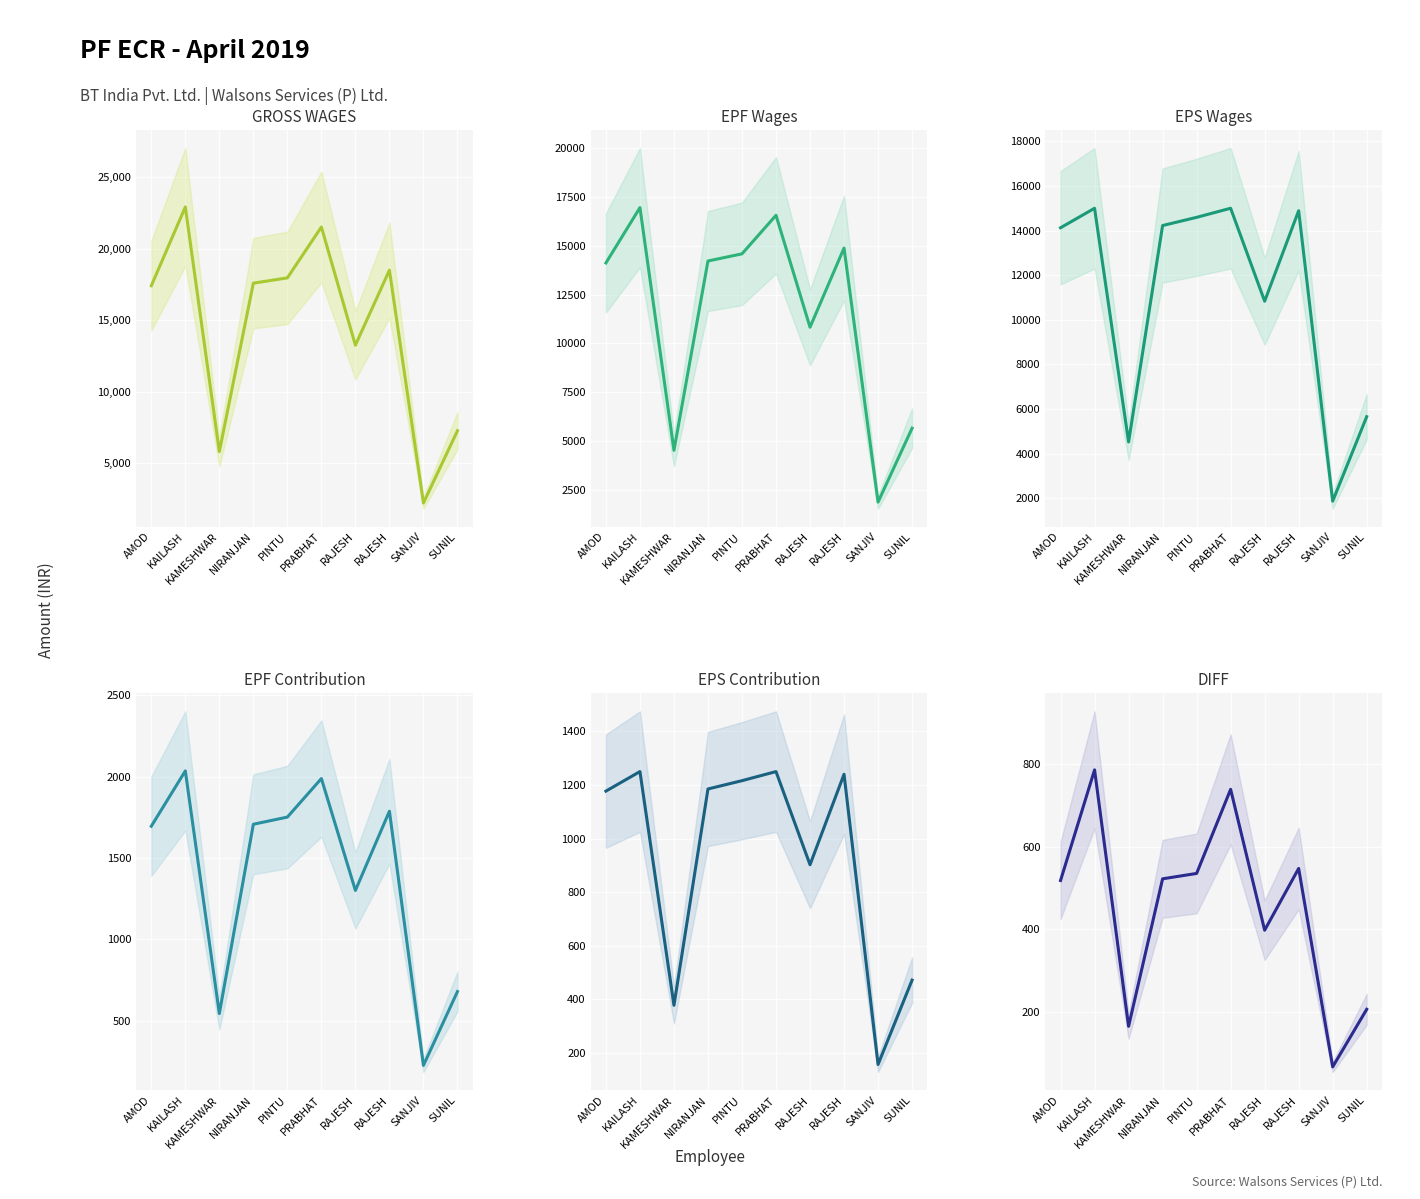

The GROSS WAGES series shows 22910 at KAILASH. True or false?

True